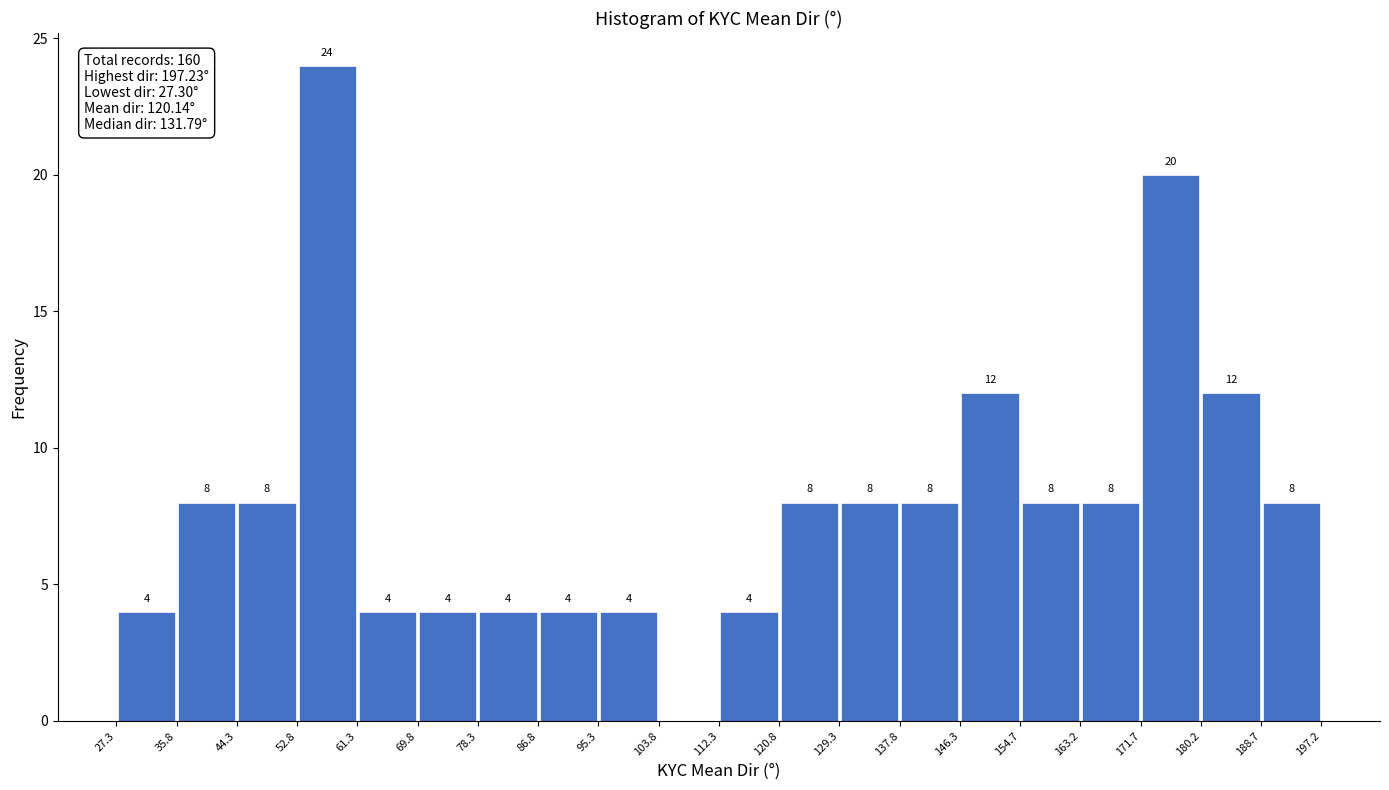

Over which range of the x-axis is the bar tallest?

52.8 to 61.3